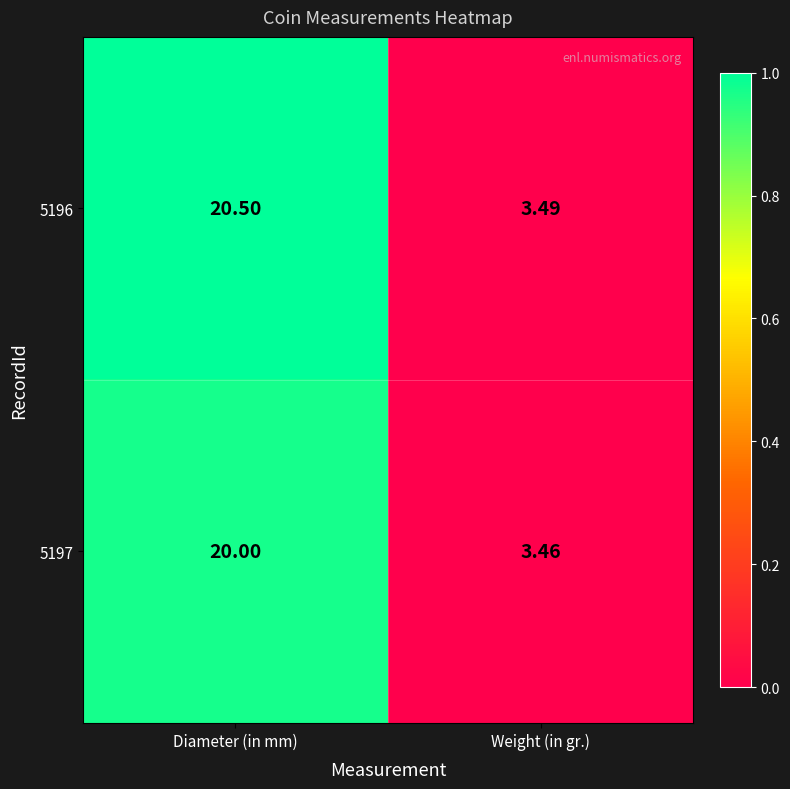

At which label is 5196 closest to 11?

Weight (in gr.)